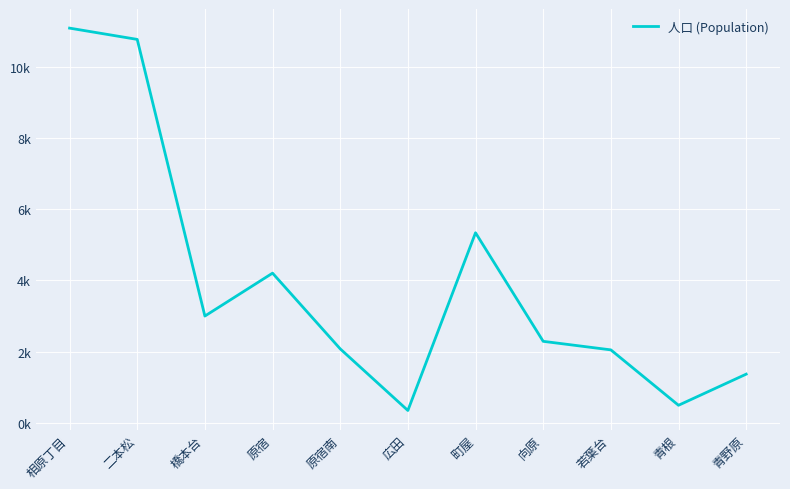

Does the chart display data point markers on the line(s)?

No